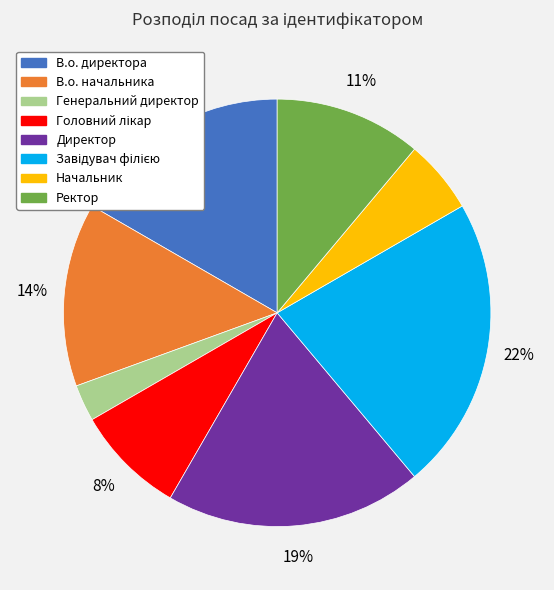

Do Директор and Ректор together represent more than half of the pie?

No